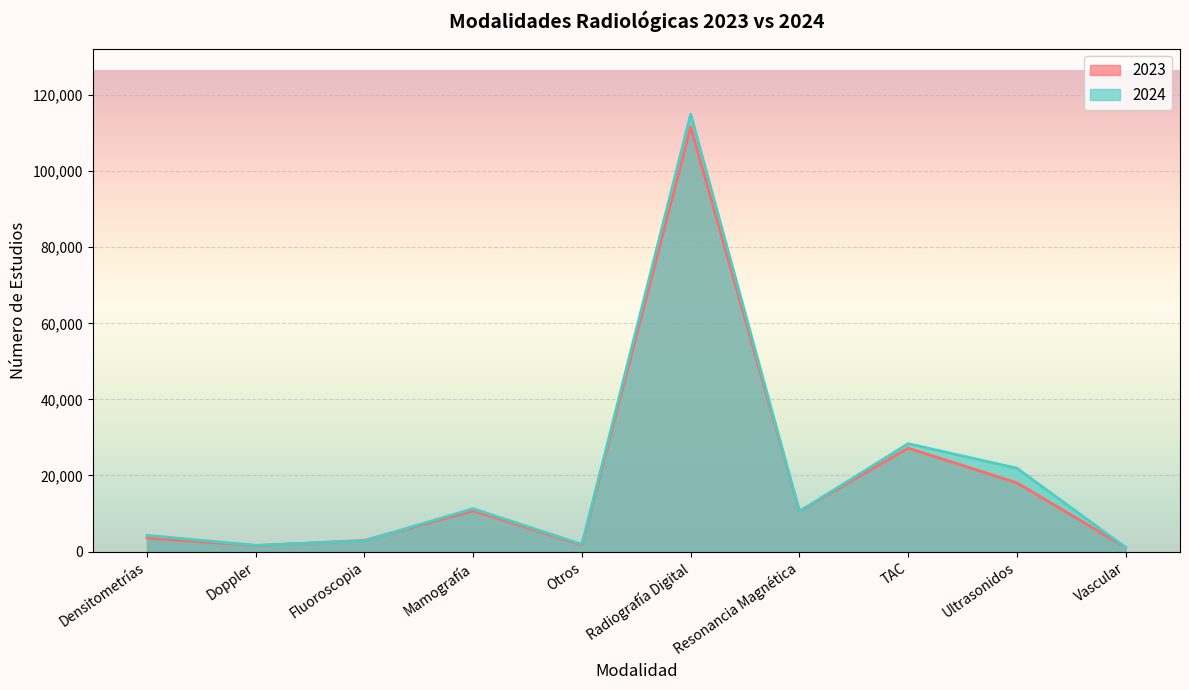

True or false: 2023 has more than 0 points higher than both neighbors.

True